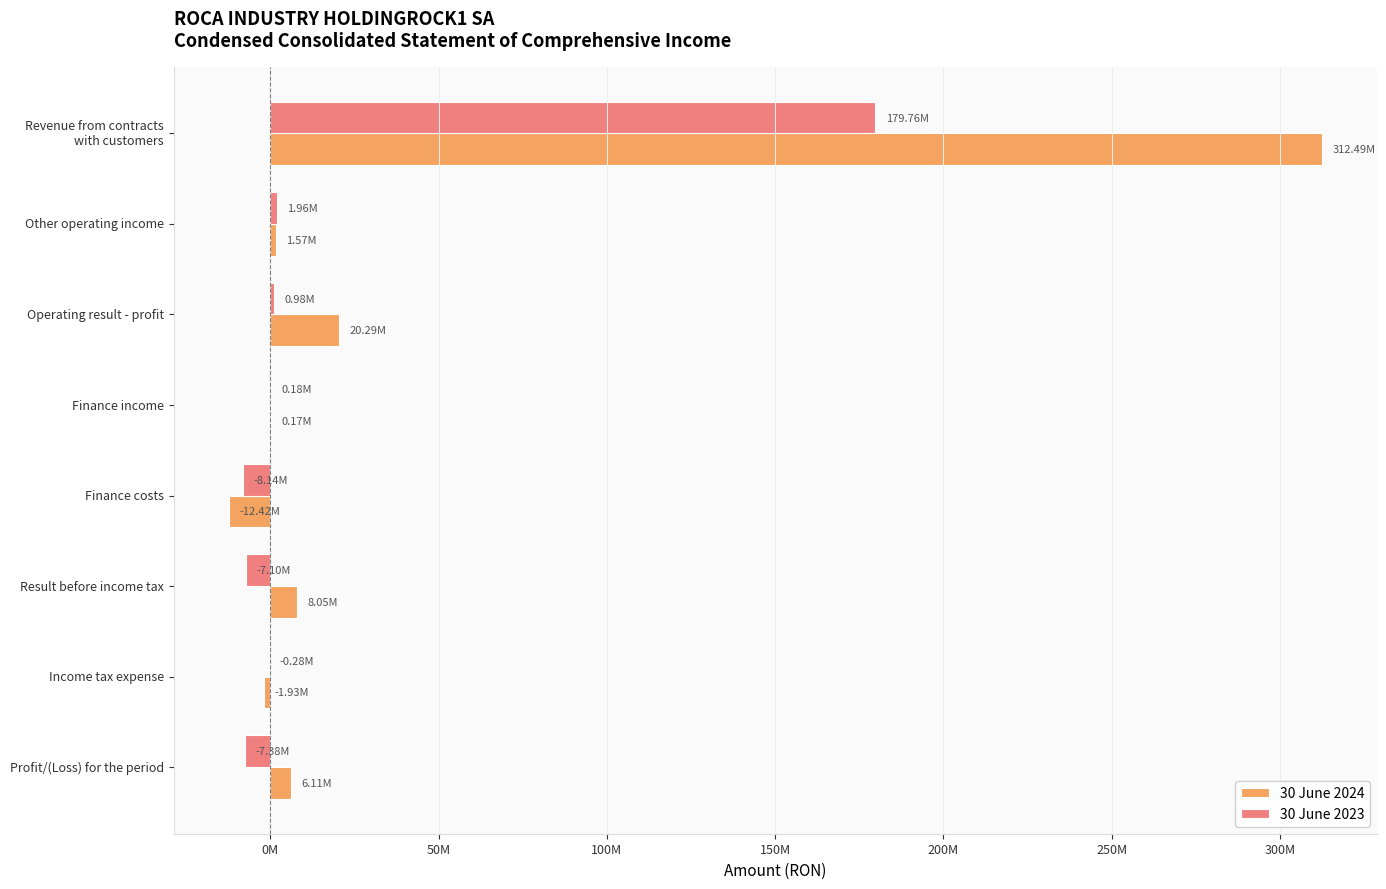

What are all the series names shown in the legend?

30 June 2024, 30 June 2023